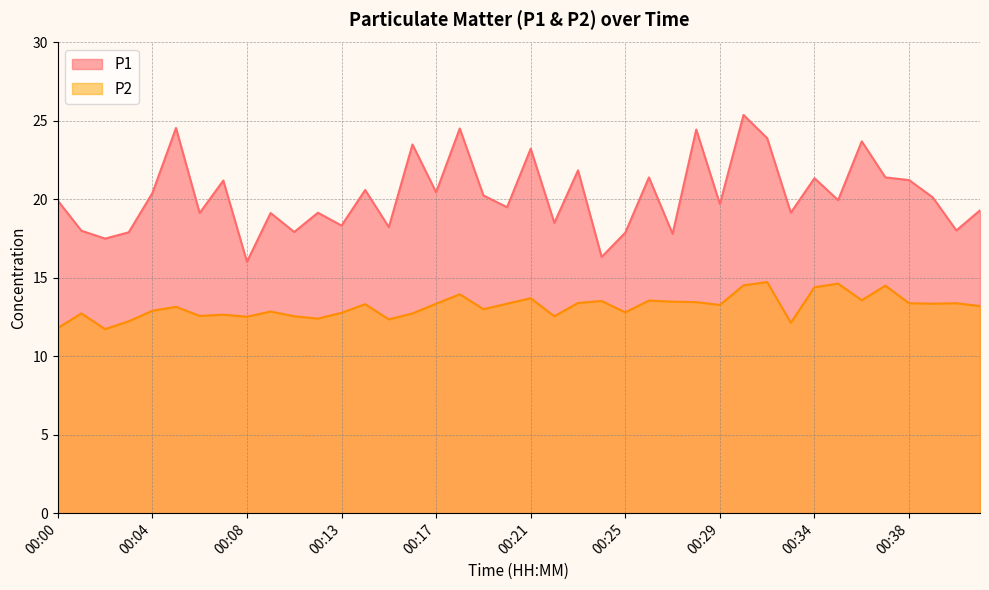

True or false: P1 and P2 intersect in this chart.

False